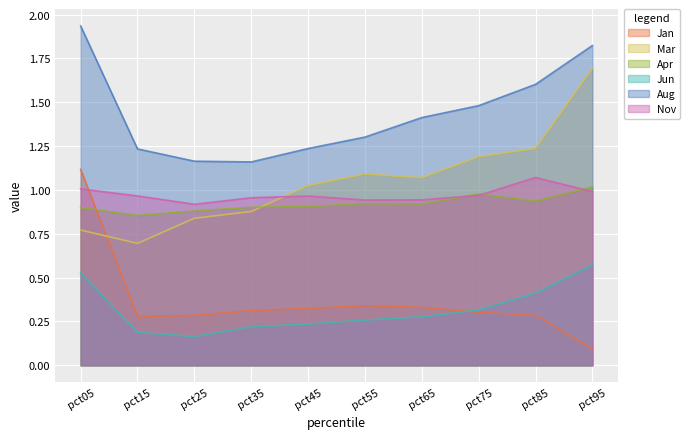

Where is the first local maximum for Nov?

pct45